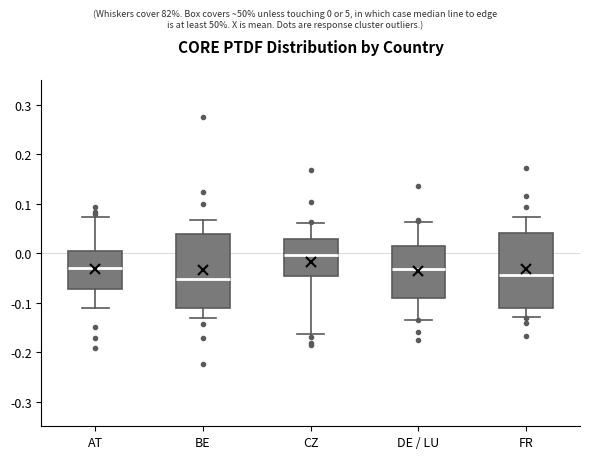

Which box has the highest median line?

CZ